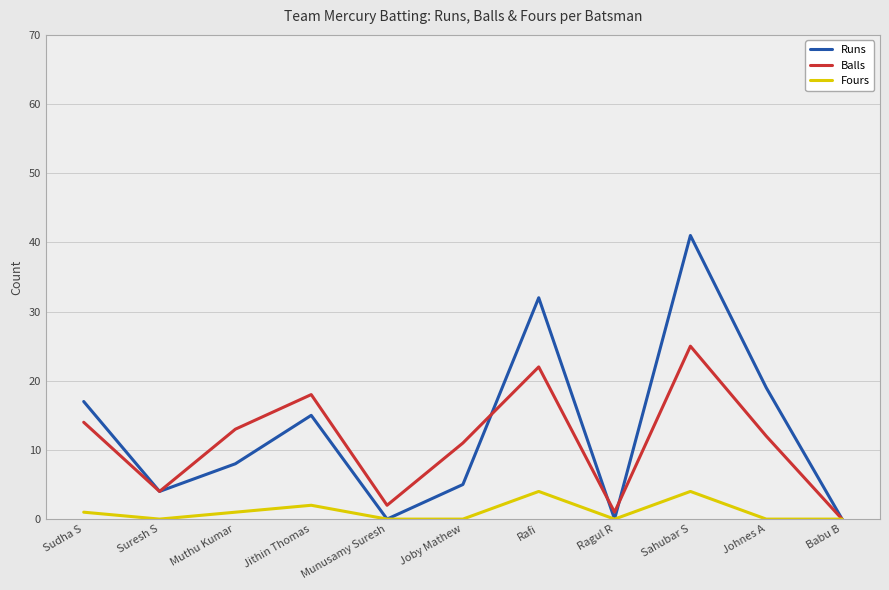

What is the sum of all Balls values?

122